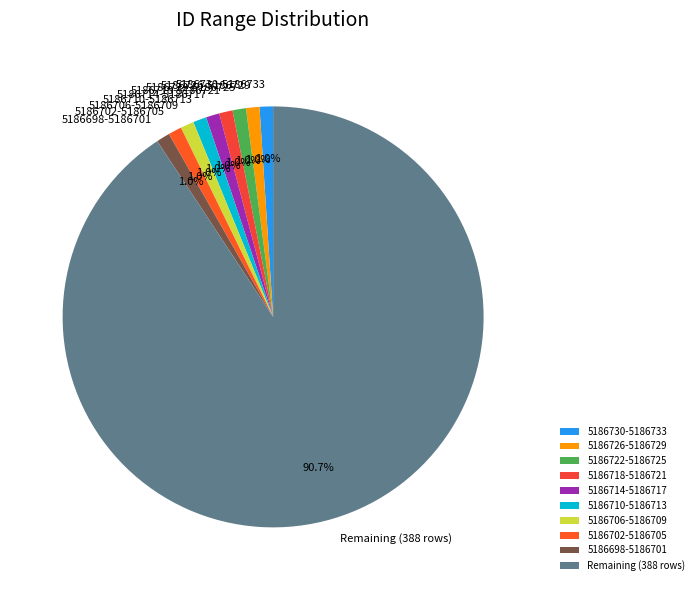

How many slices are in this pie chart?

10